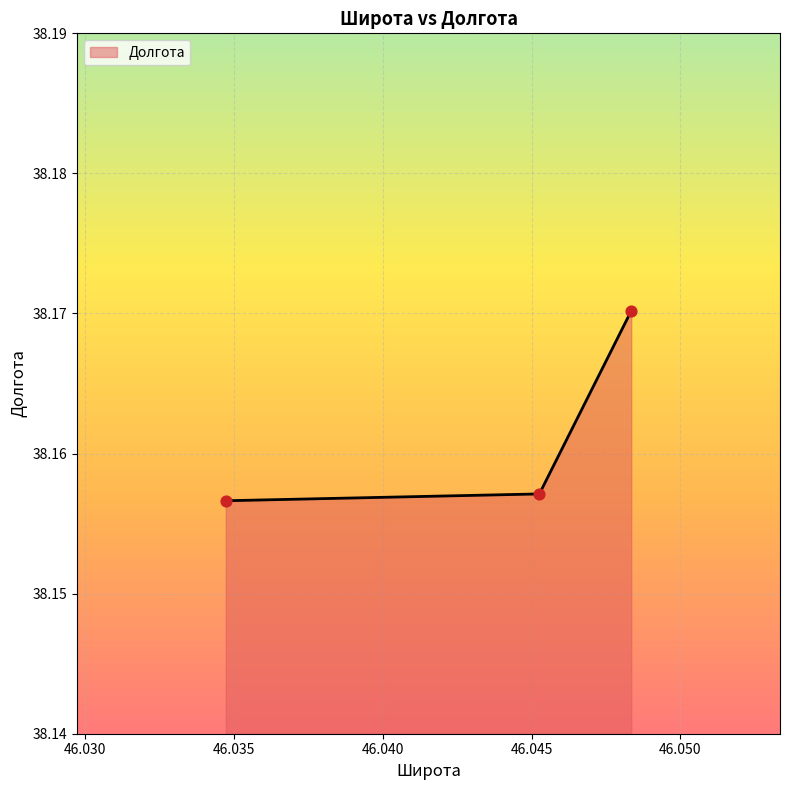

What is the ratio of the value at 46.04526017 to the value at 46.03472197?

1.0